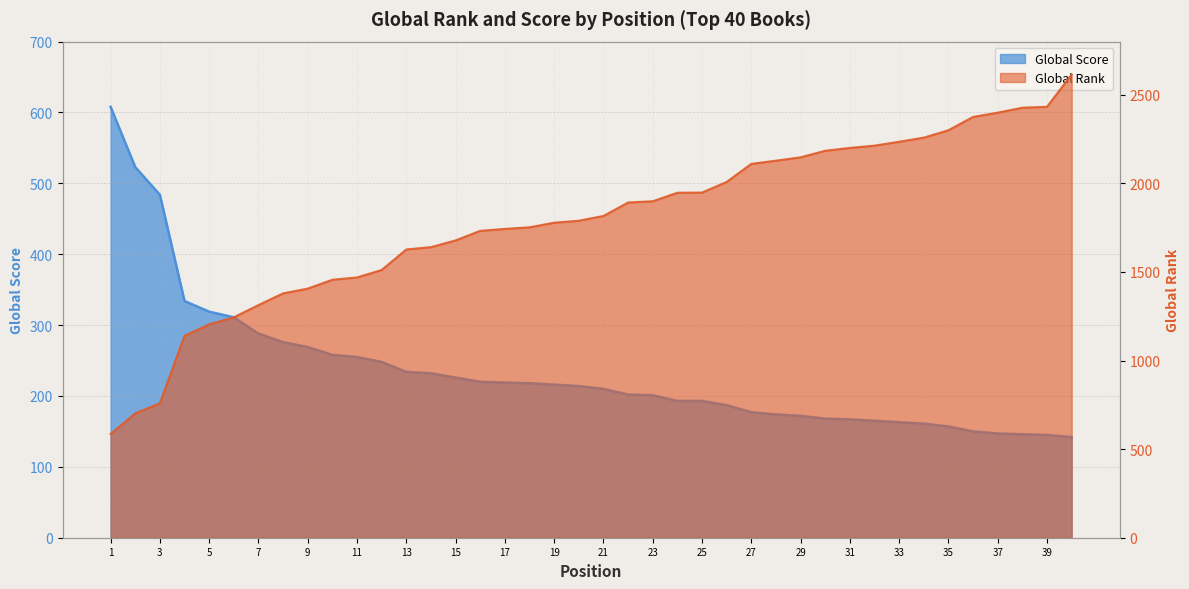

Rank the categories by Global Rank value from lowest to highest.

1, 2, 3, 4, 5, 6, 7, 8, 9, 10, 11, 12, 13, 14, 15, 16, 17, 18, 19, 20, 21, 22, 23, 24, 25, 26, 27, 28, 29, 30, 31, 32, 33, 34, 35, 36, 37, 38, 39, 40